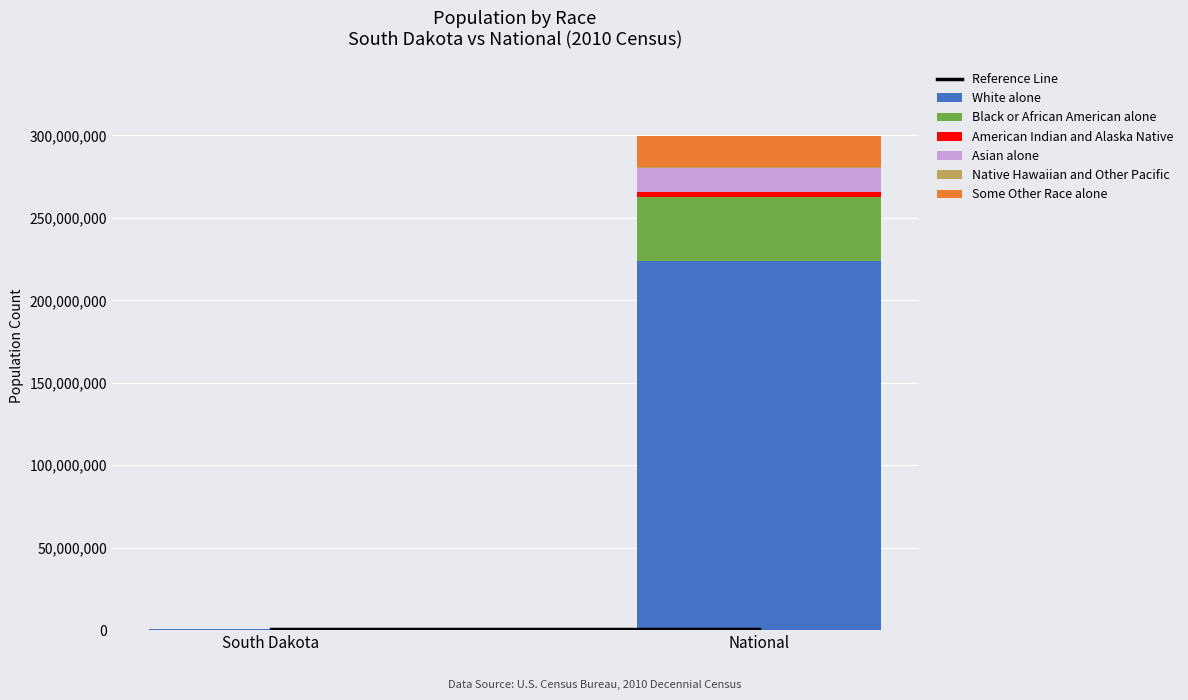

At which category is the sum across all series the highest?

National